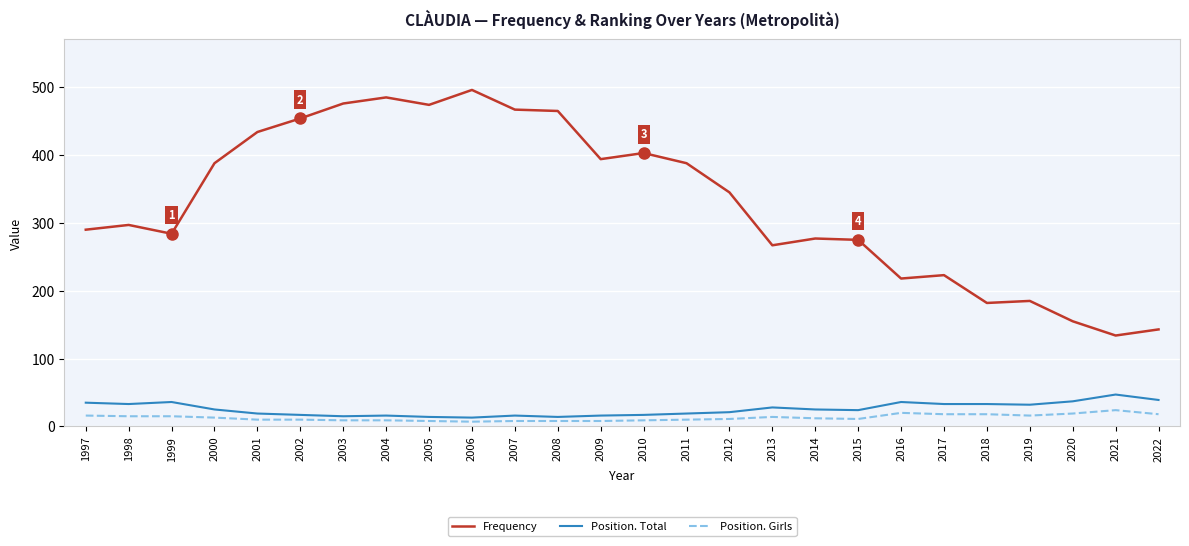

The Frequency series shows 465 at 2008. True or false?

True